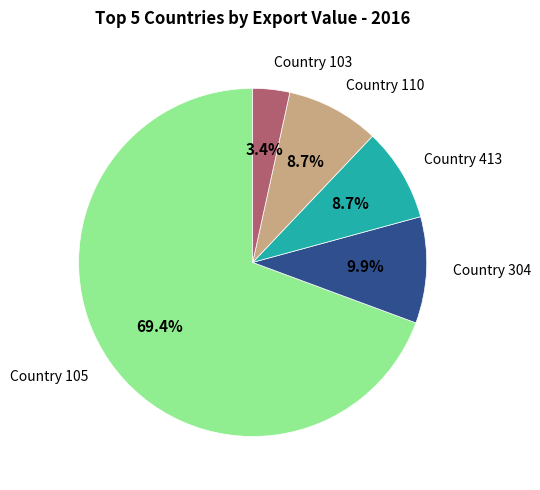

Is there a majority slice in this chart?

Yes